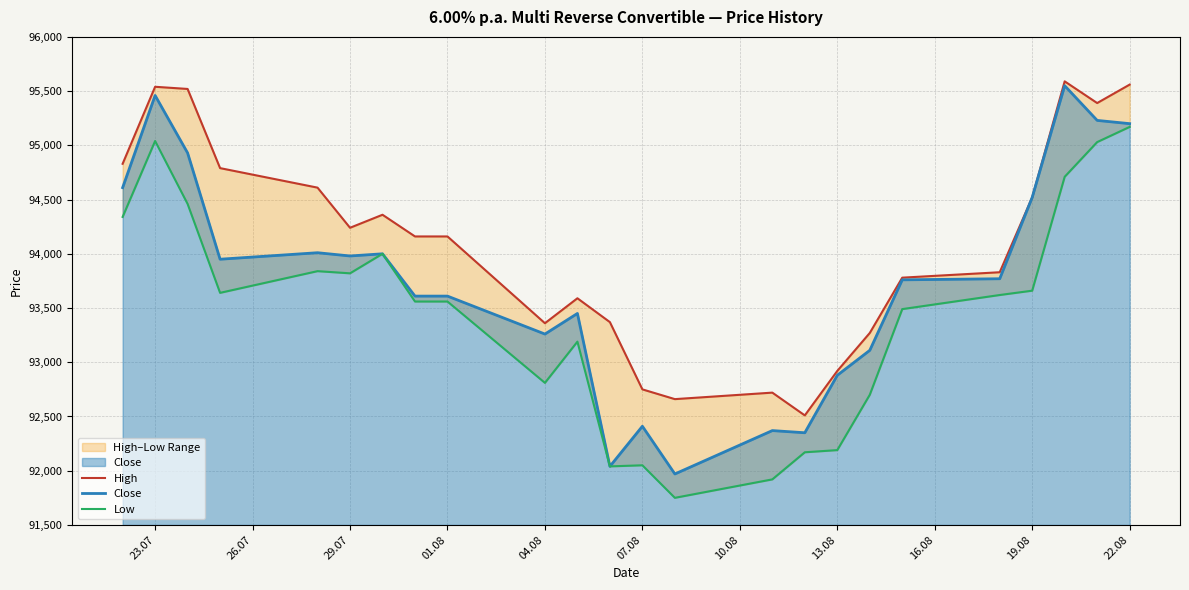

What is the minimum value for Close?

91970